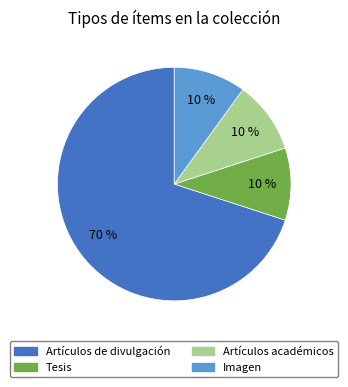

To the nearest percent, what is the combined percentage of Artículos académicos and Imagen?

20%